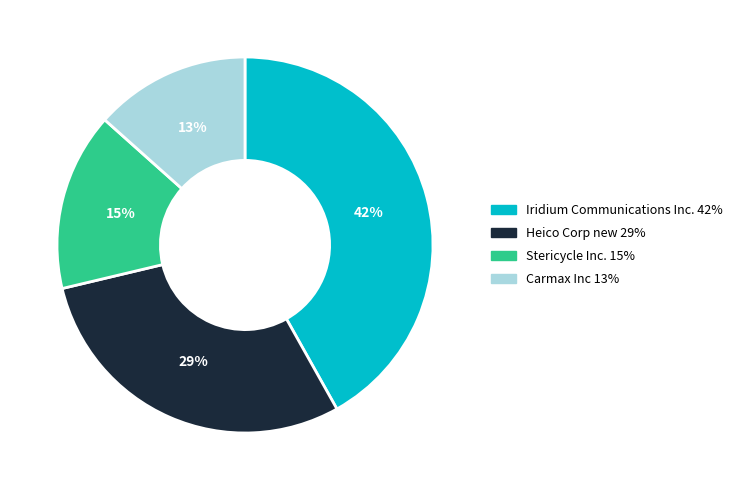

Combined, do Stericycle Inc. and Carmax Inc account for over 50%?

No